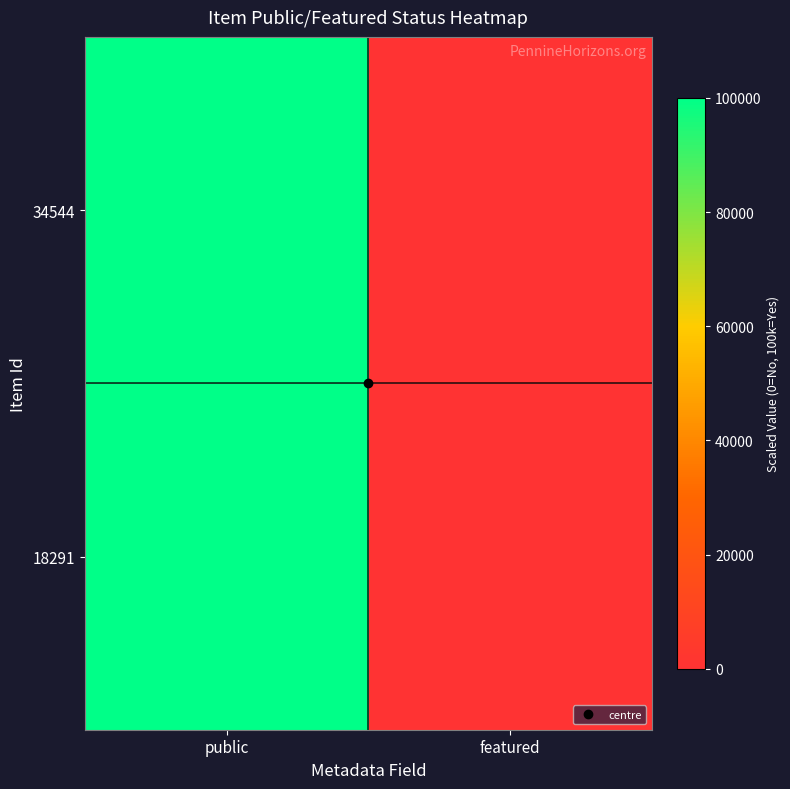

What is the greatest value displayed?

100000